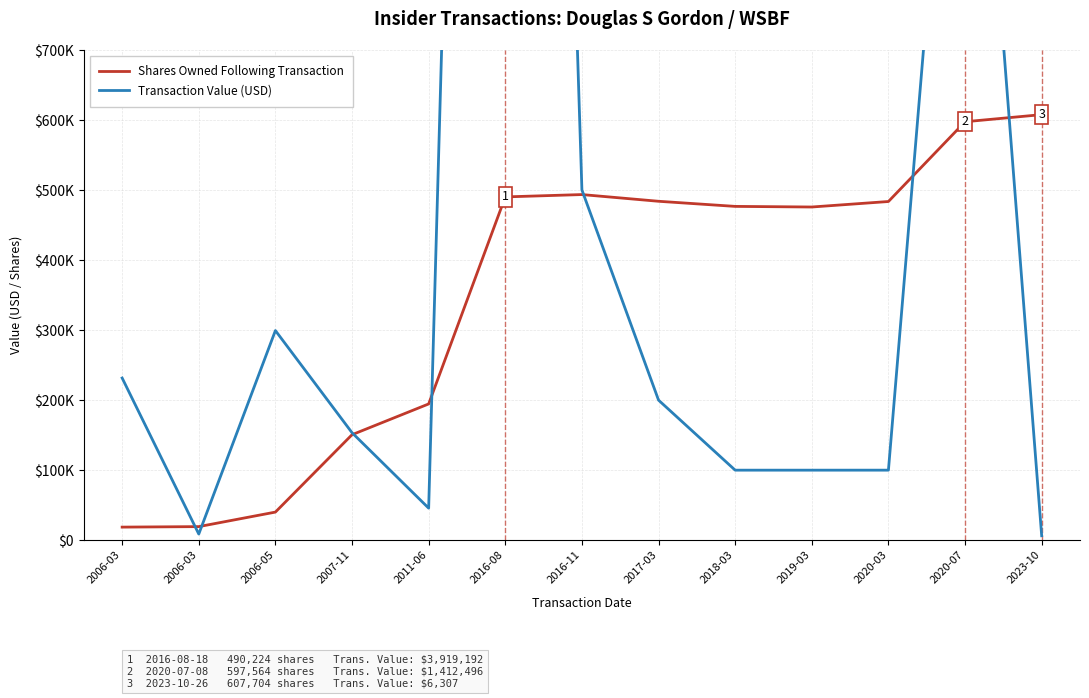

Which category has the highest value in the Transaction Value (USD) series?

2016-08